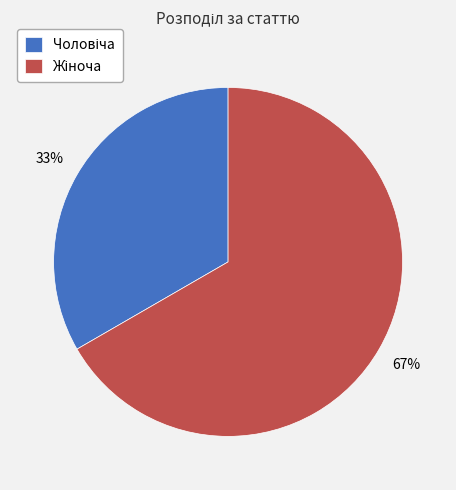

How many segments does this pie chart have?

2